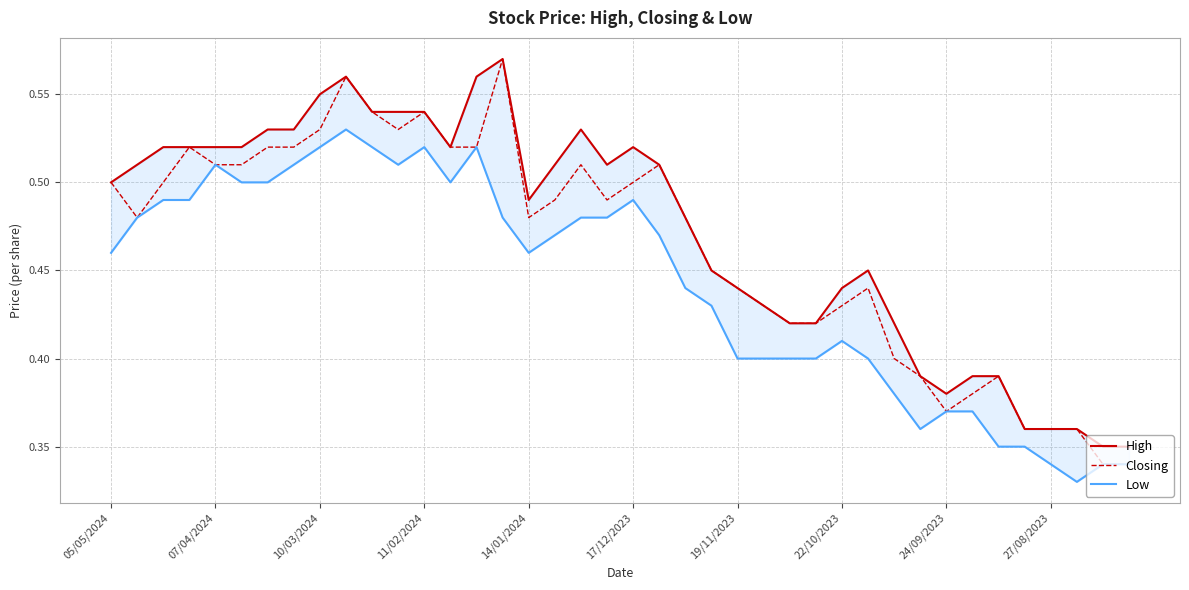

True or false: Closing has a value of 0.5 at 17/12/2023.

True